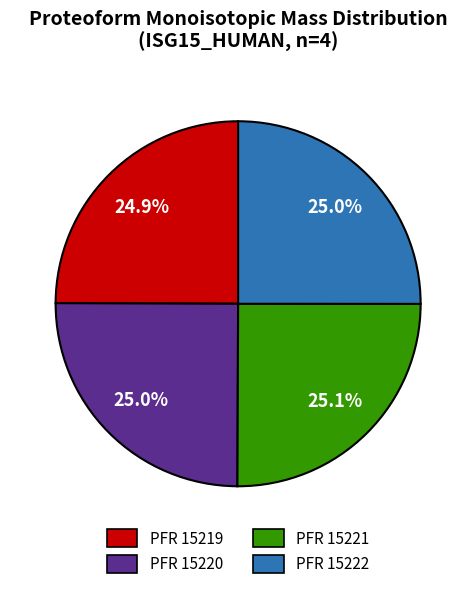

Does any single category account for the majority?

No